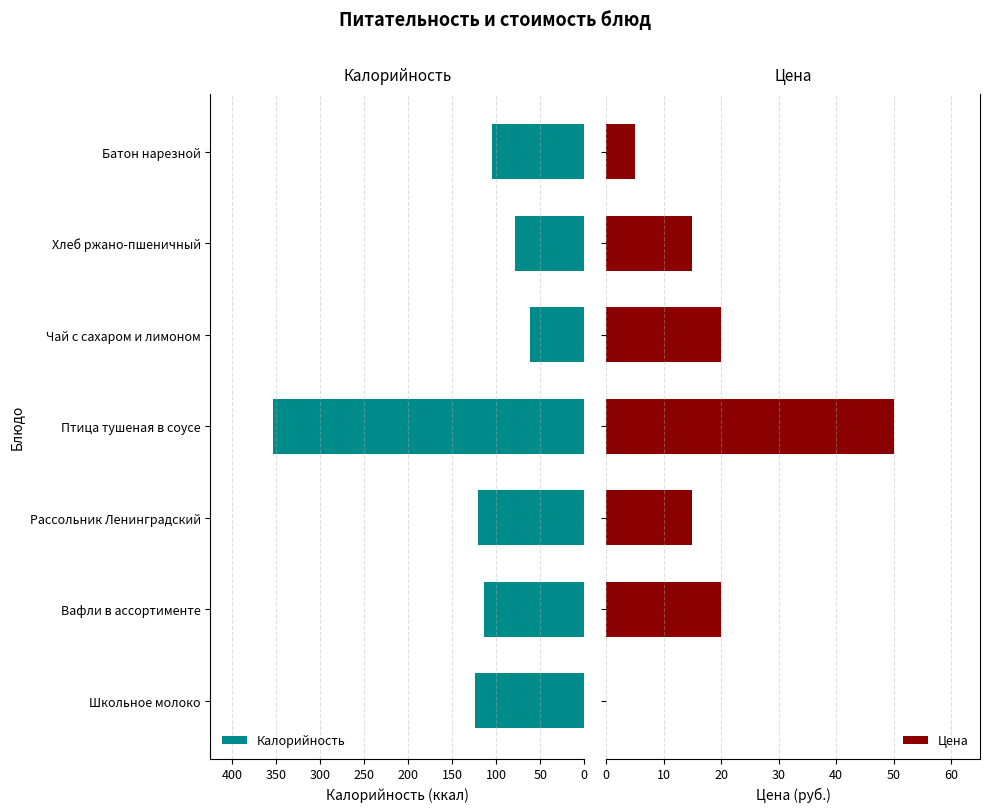

What is the sum of all Цена values?

125